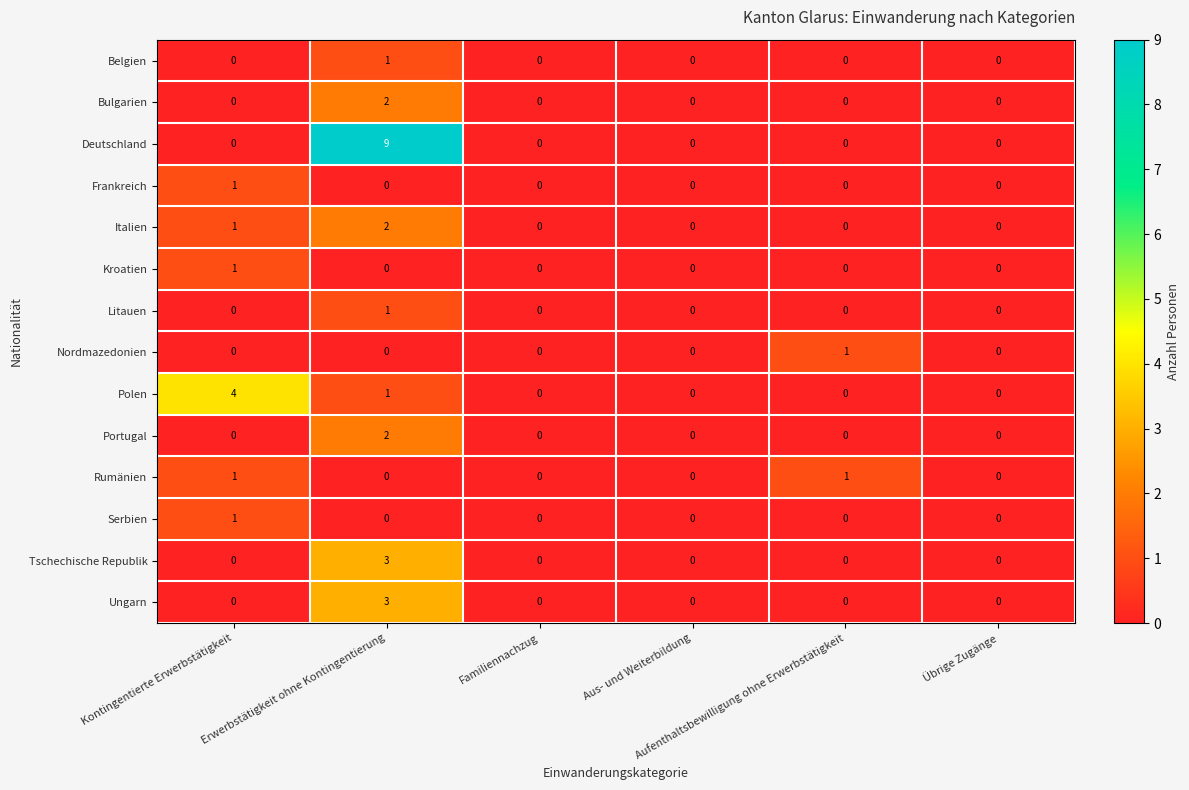

What is the maximum value shown in the chart?

9